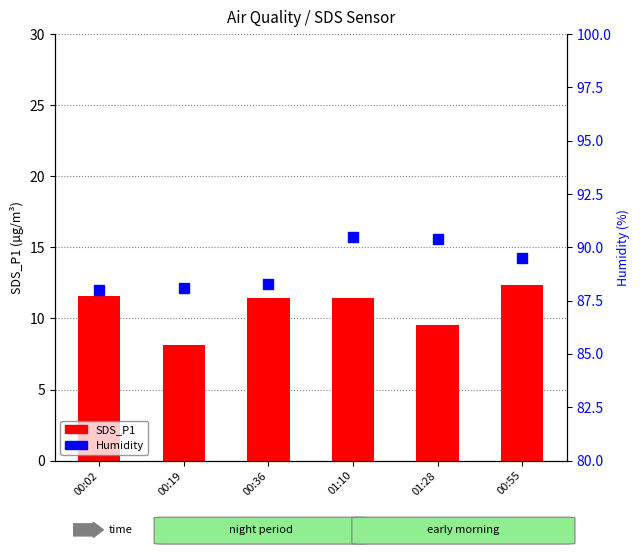

What is the difference between the SDS_P1 values at 00:55 and 01:10?

0.9